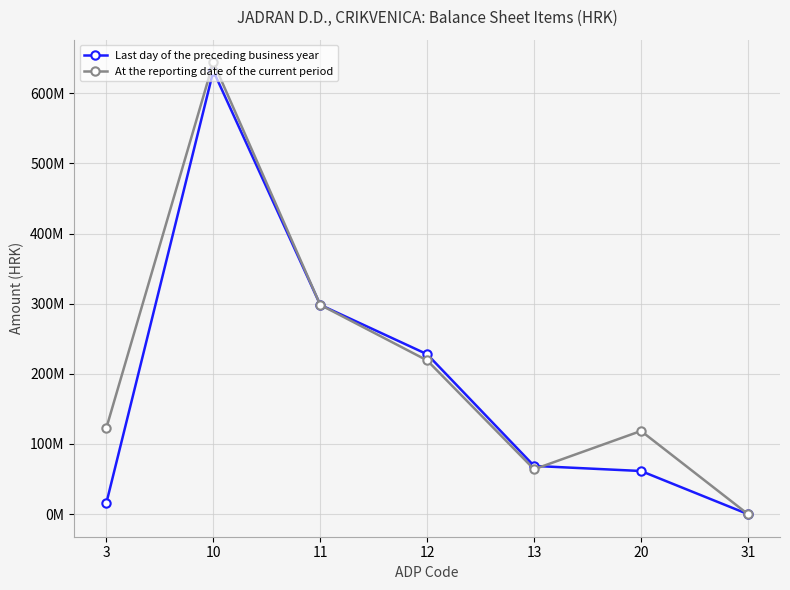

Does the chart display data point markers on the line(s)?

Yes